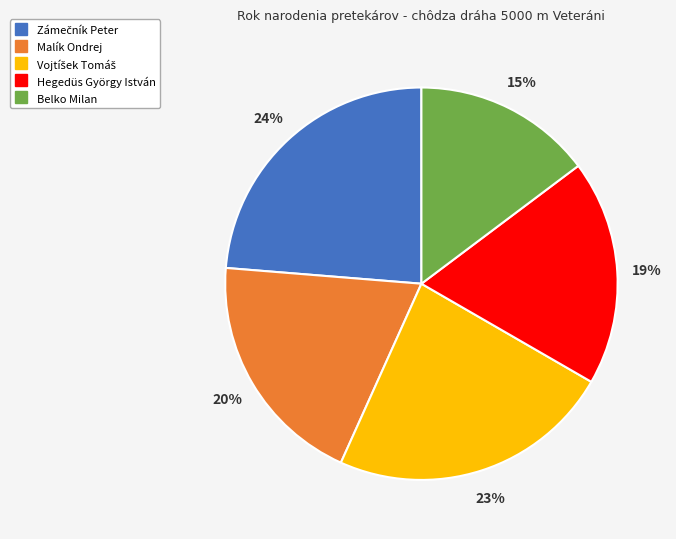

Which slice is the smallest?

Belko Milan